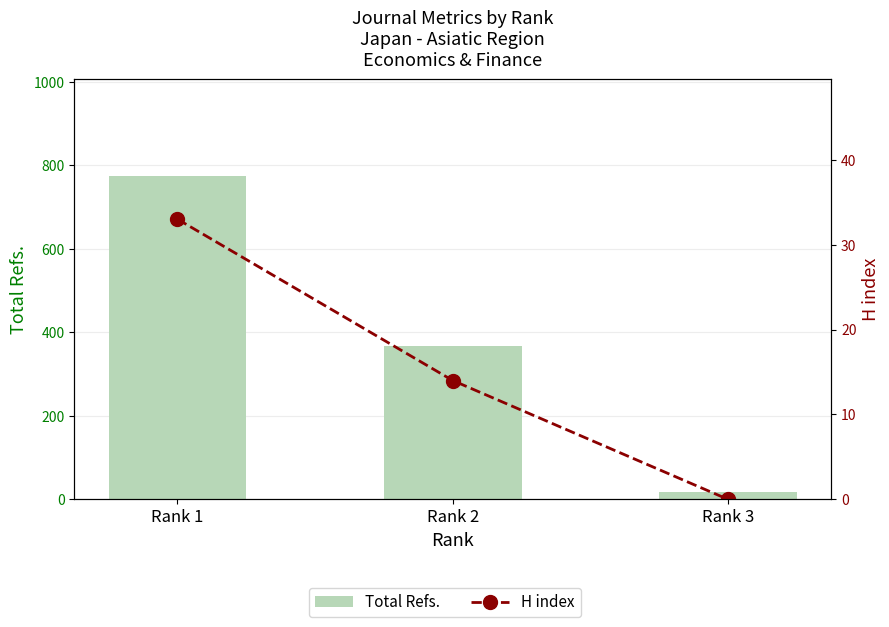

Which series changed the most between Rank 2 and Rank 3?

Total Refs.